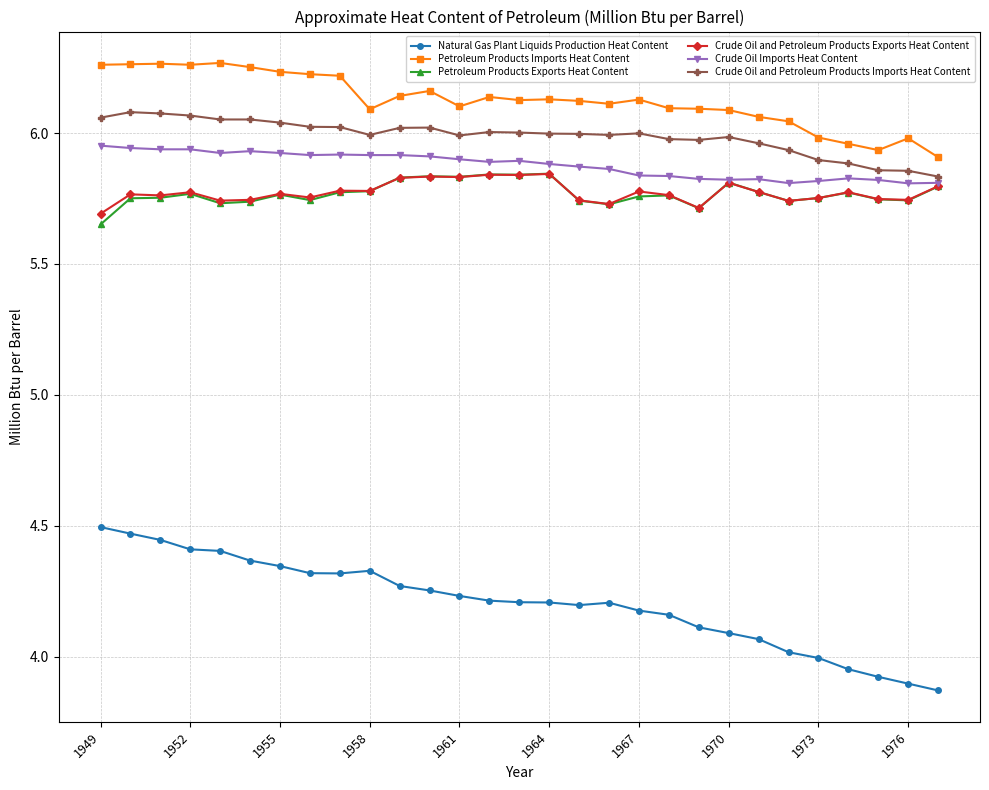

Which series has the widest spread of values?

Natural Gas Plant Liquids Production Heat Content